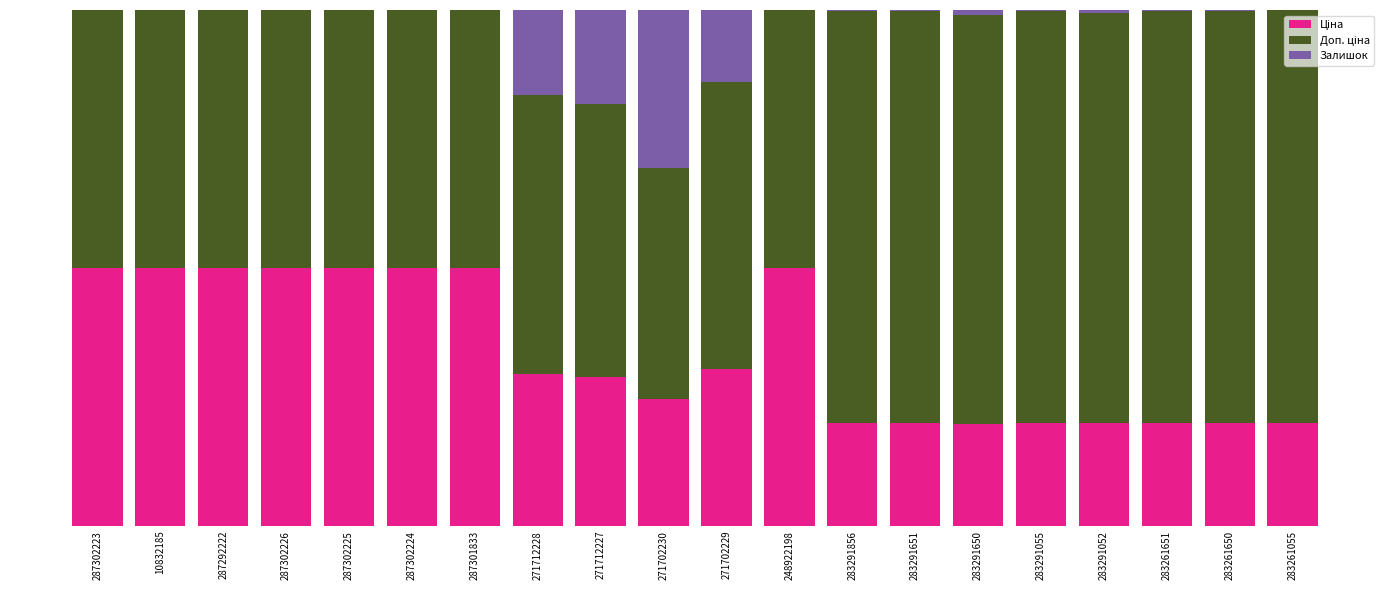

Which has a higher value, 248922198 or 287301833?

287301833